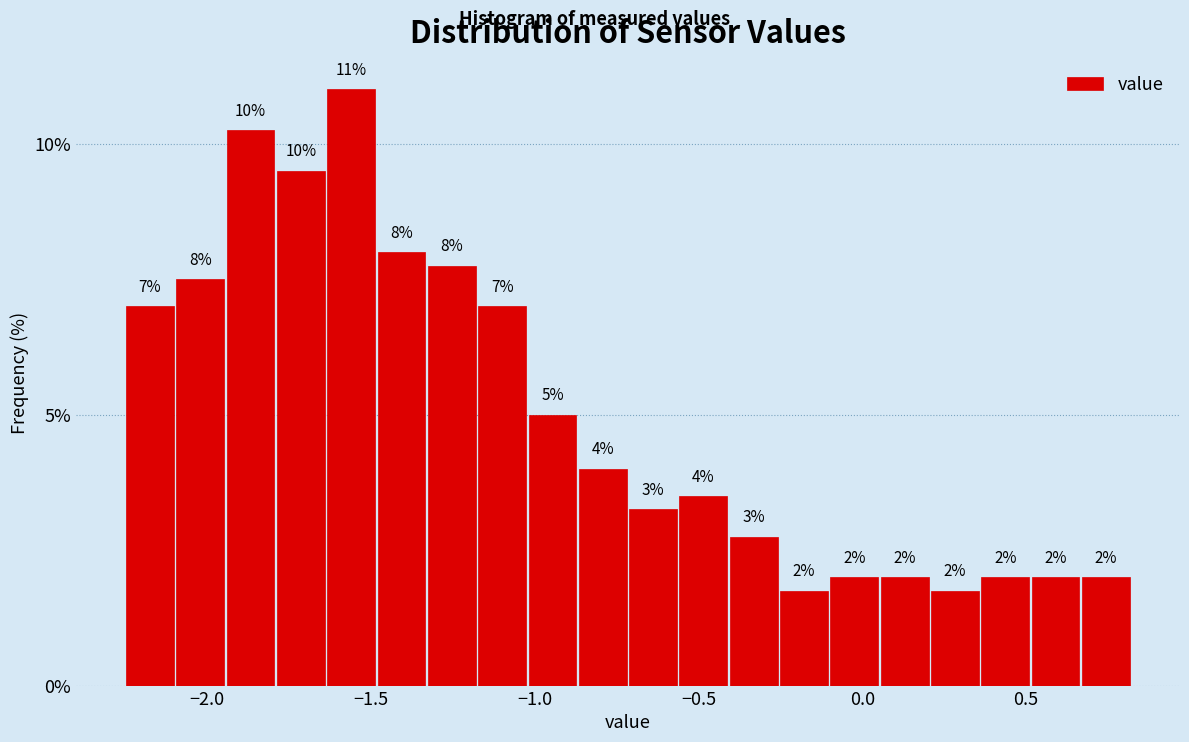

Read against the x-axis, roughly where is the centre of the tallest bar?

-1.55